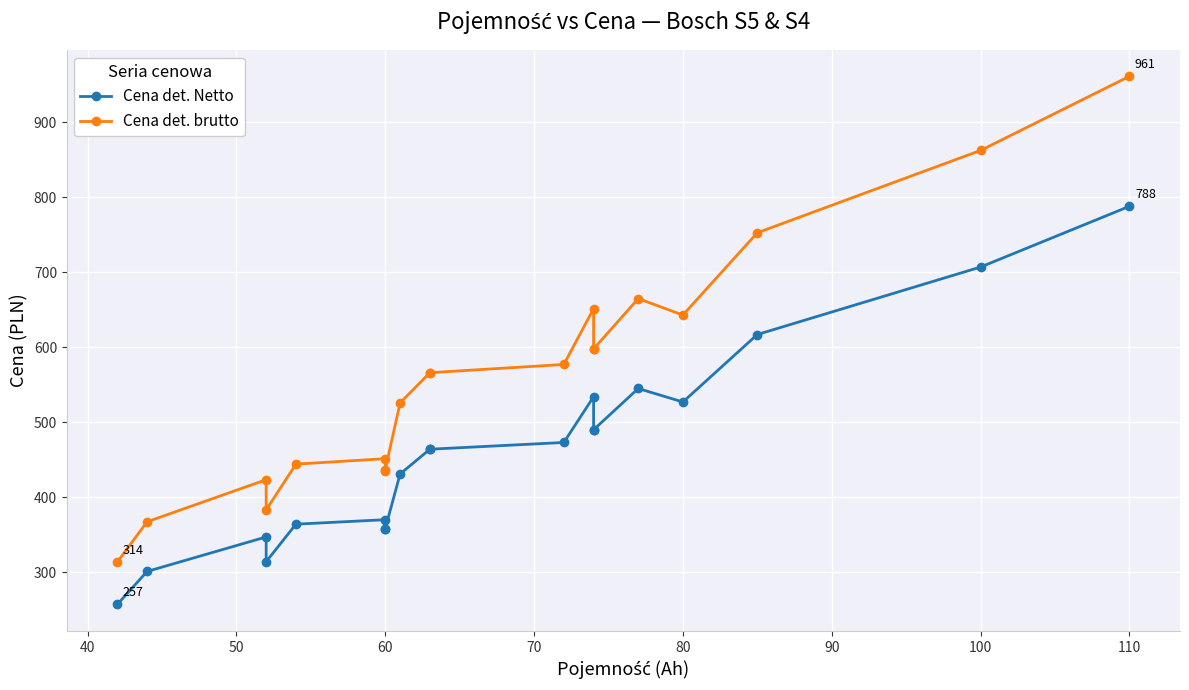

True or false: Cena det. Netto and Cena det. brutto cross at least once.

False